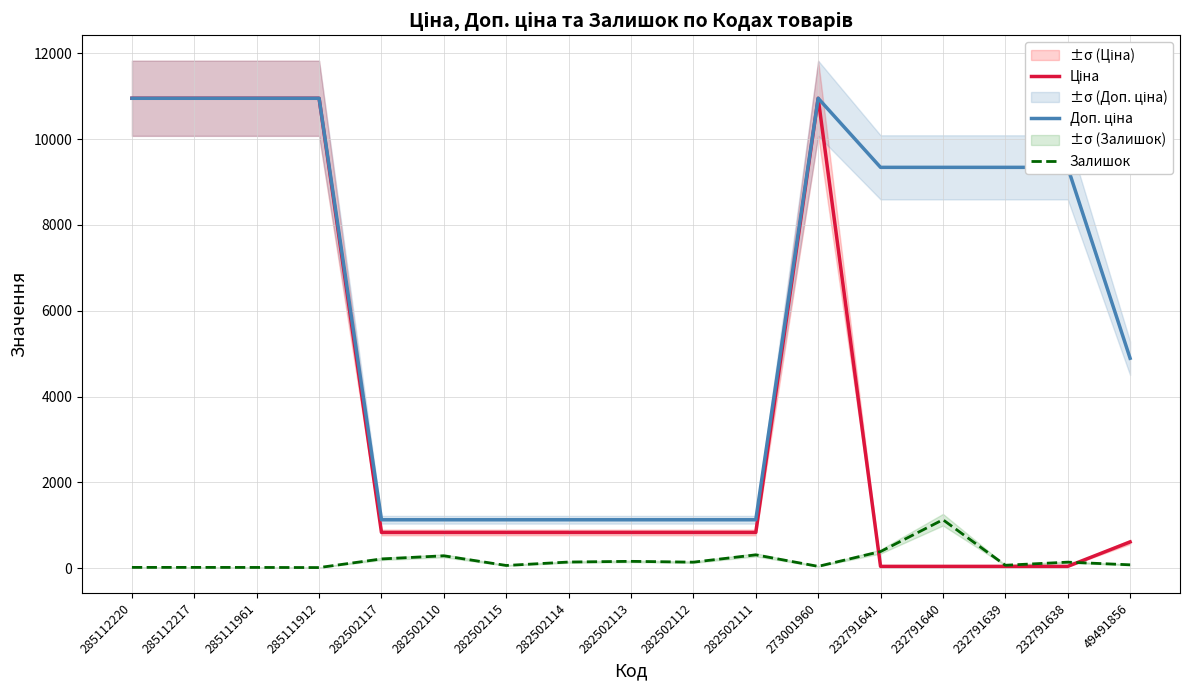

Reading right to left, what are all the values shown in this chart?

Ціна: 611.6	41.5	41.5	41.5	41.5	10952.0	832.4	832.4	832.4	832.4	832.4	832.4	832.4	10952.0	10952.0	10952.0	10952.0
Доп. ціна: 4892.6	9342.0	9342.0	9342.0	9342.0	10952.0	1128.0	1128.0	1128.0	1128.0	1128.0	1128.0	1128.0	10952.0	10952.0	10952.0	10952.0
Залишок: 78.0	140.0	68.0	1129.0	387.0	42.0	310.0	140.0	159.0	143.0	63.0	288.0	215.0	14.0	17.0	18.0	18.0